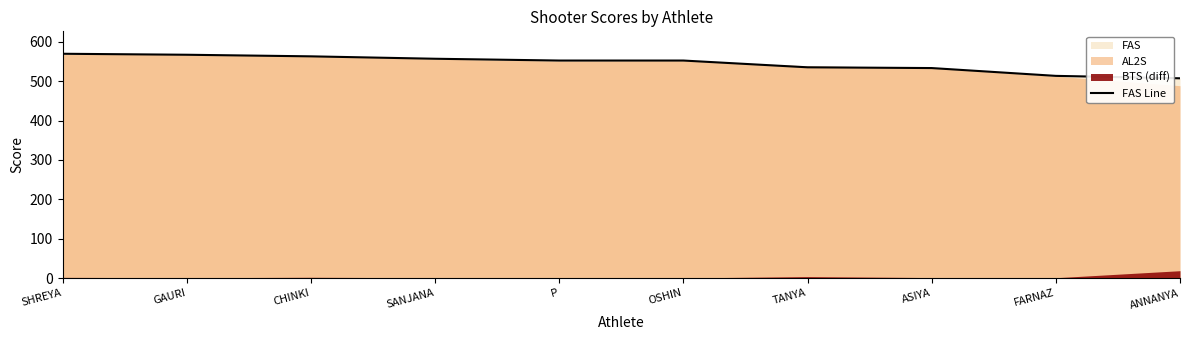

The chart shows a value of 1009.0 at GAURI. True or false?

False